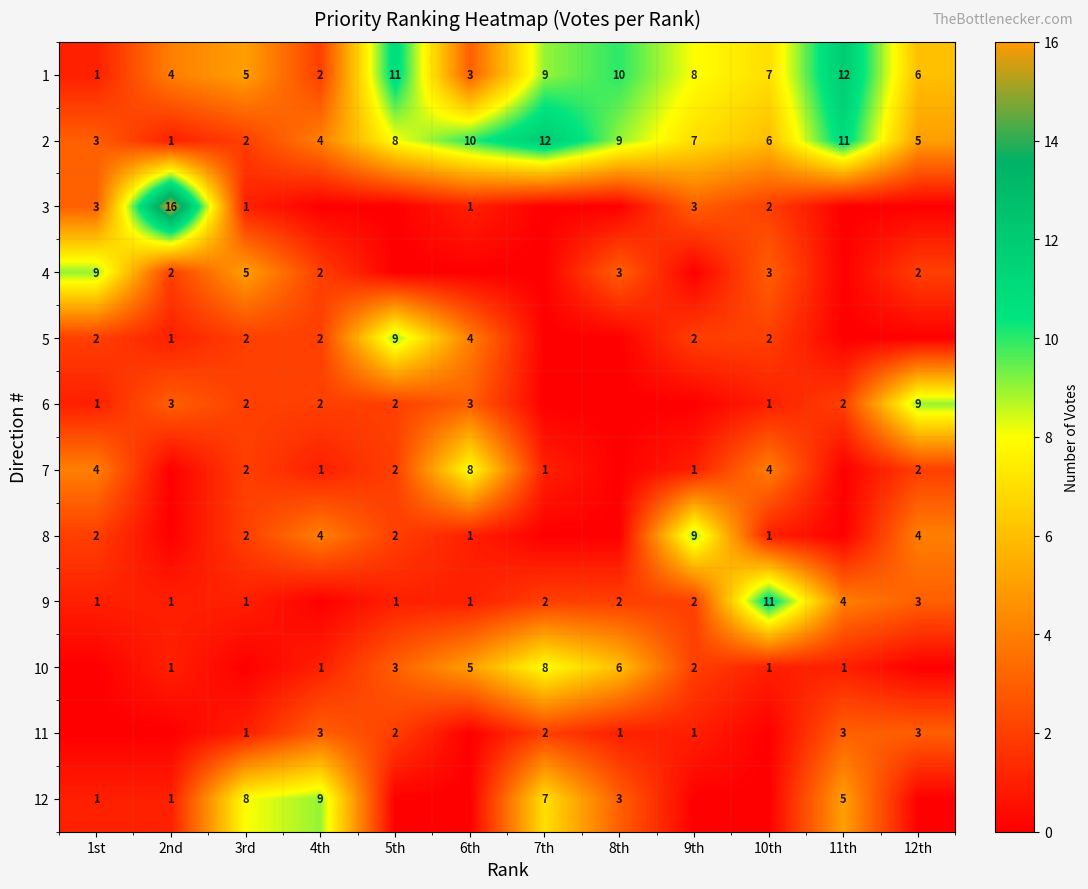

What is the sum of the 1 values at 7th and 8th?

19